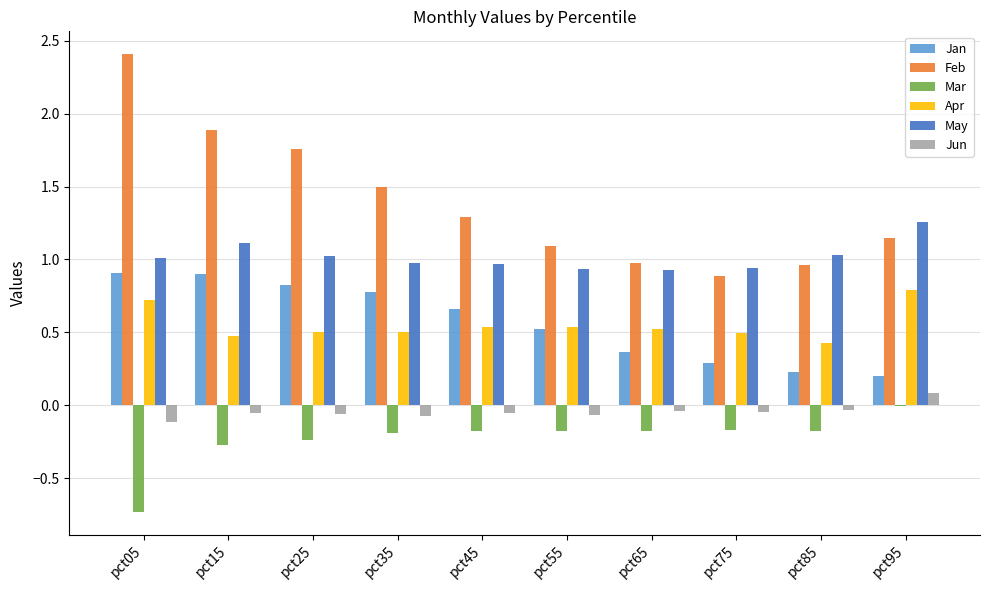

Which series changed the most between pct15 and pct55?

Feb